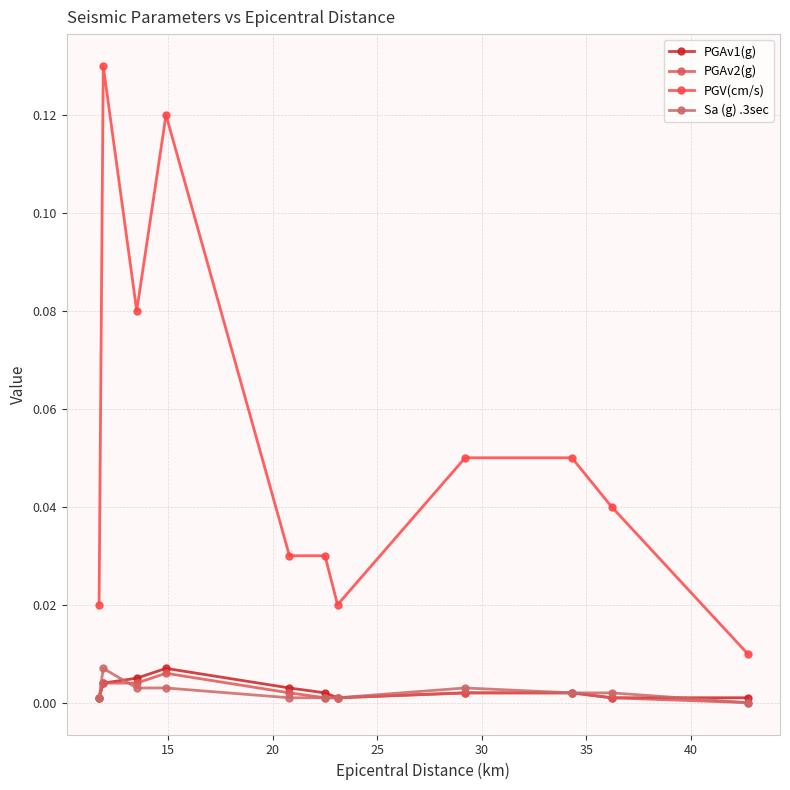

Reading left to right, list all the values displayed in this chart.

PGAv1(g): 0.0	0.0	0.0	0.0	0.0	0.0	0.0	0.0	0.0	0.0	0.0
PGAv2(g): 0.0	0.0	0.0	0.0	0.0	0.0	0.0	0.0	0.0	0.0	0.0
PGV(cm/s): 0.0	0.1	0.1	0.1	0.0	0.0	0.0	0.1	0.1	0.0	0.0
Sa (g) .3sec: 0.0	0.0	0.0	0.0	0.0	0.0	0.0	0.0	0.0	0.0	0.0